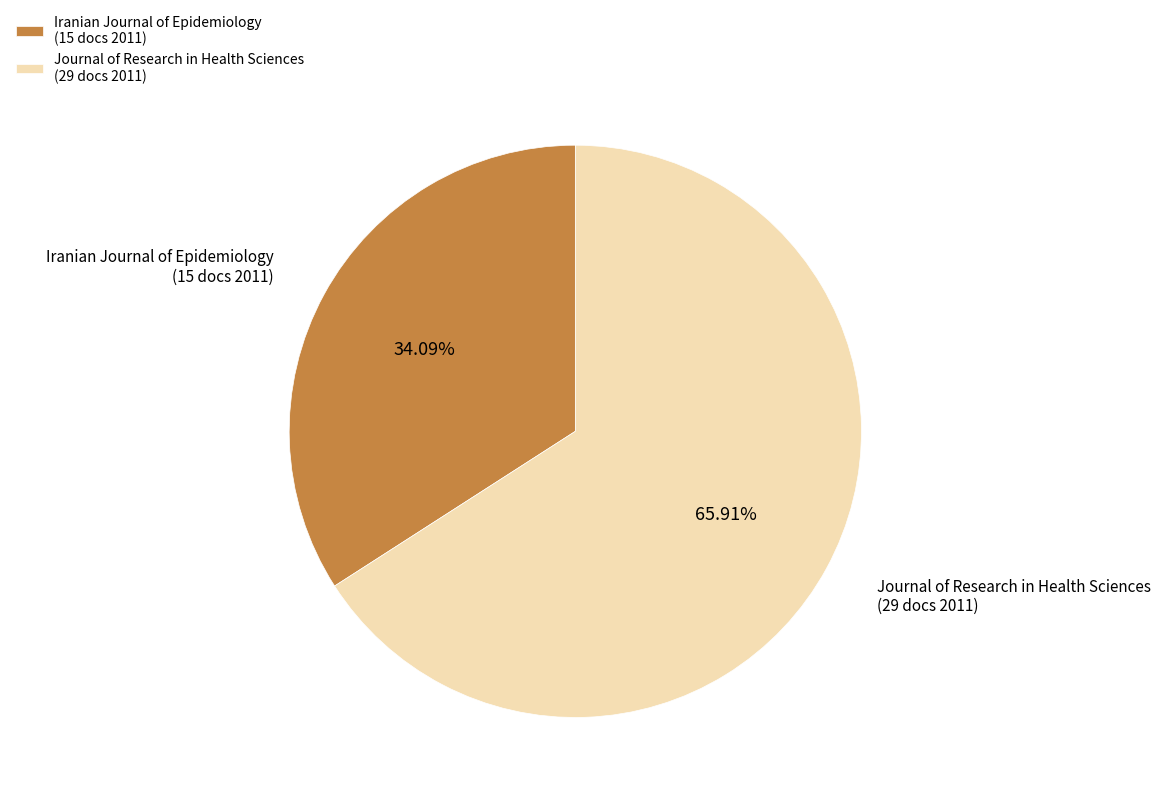

What is the majority slice?

Journal of Research in Health Sciences (29 docs 2011)